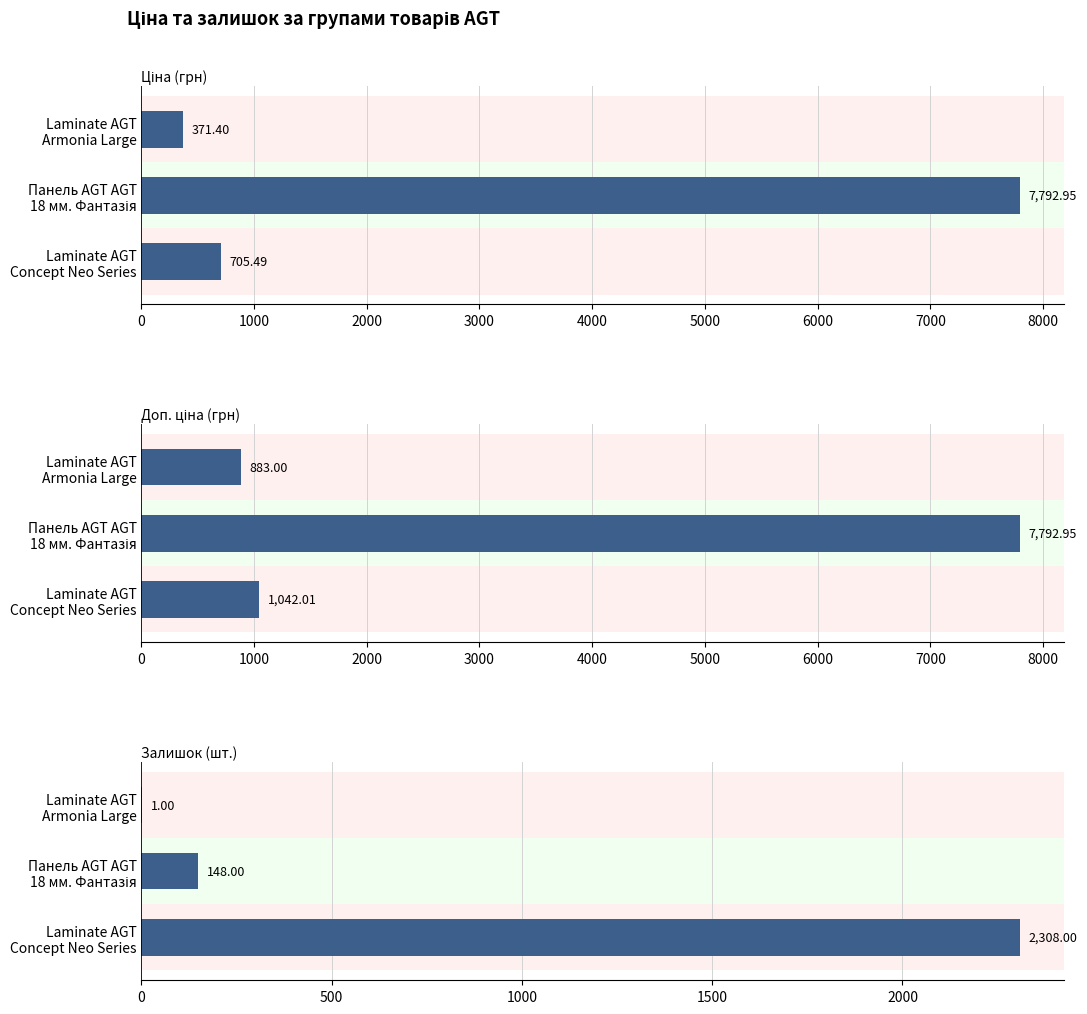

Reading right to left, extract all data points from this chart.

Ціна (грн): 371.4	7792.9	705.5
Доп. ціна (грн): 883.0	7792.9	1042.0
Залишок (шт.): 1.0	148.0	2308.0